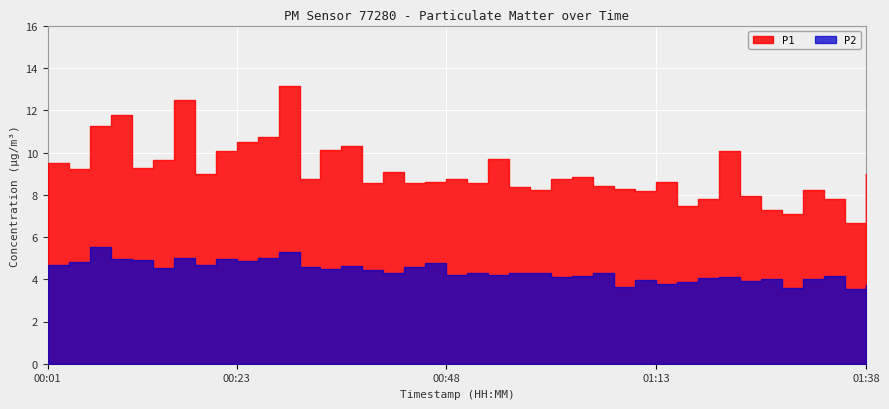

At which label does P1 first exceed 8?

00:01